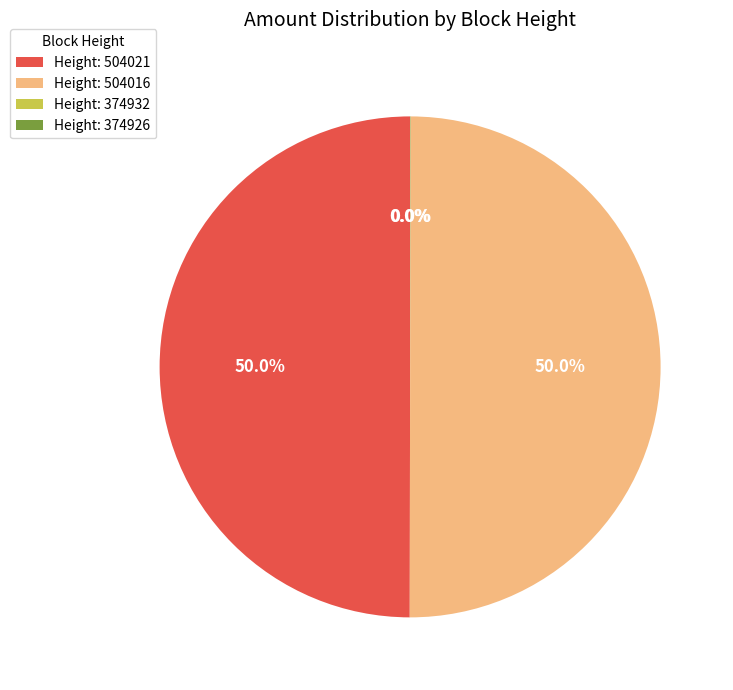

What percentage is NOT represented by Height: 504016?

50.0%